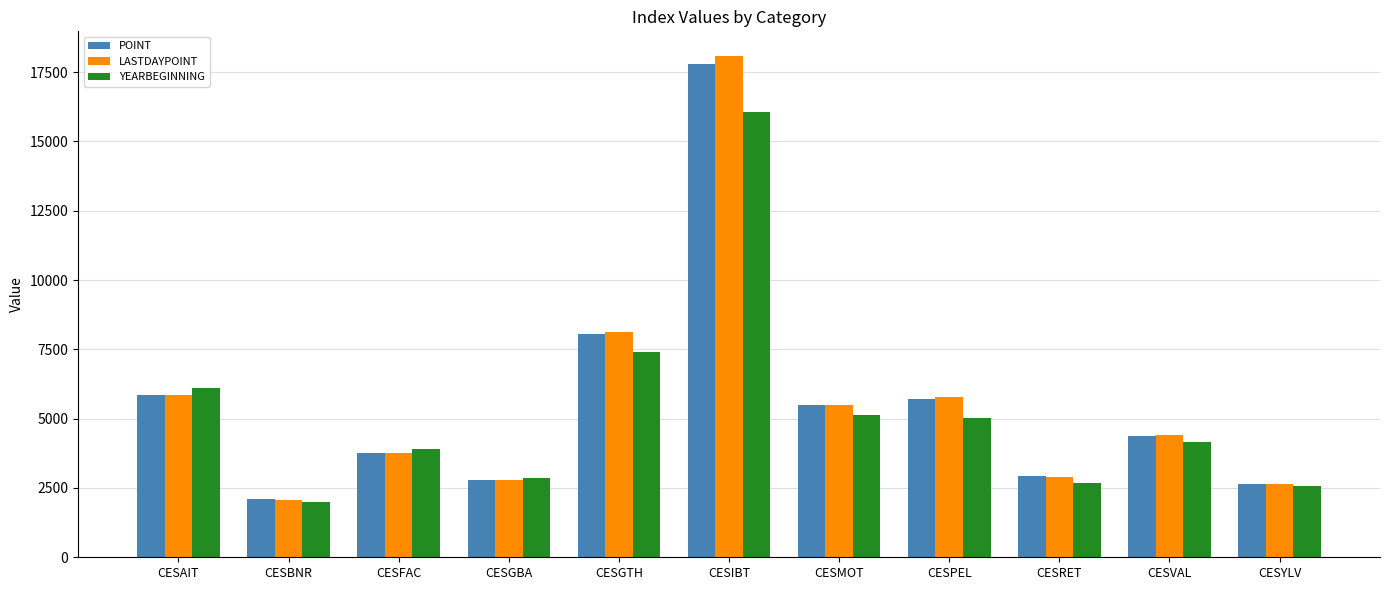

How many values in the POINT series are below 4361?

5